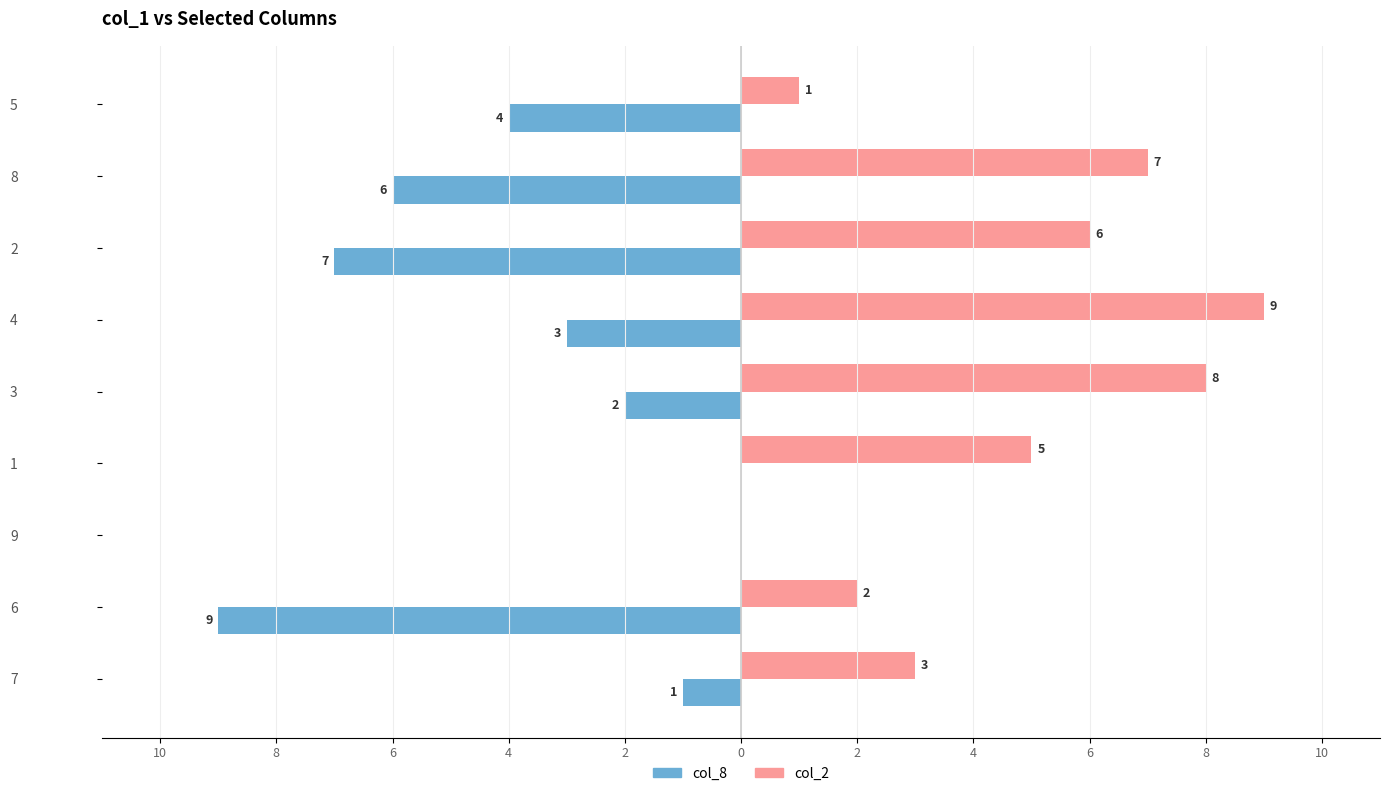

What are all the series names shown in the legend?

col_8, col_2